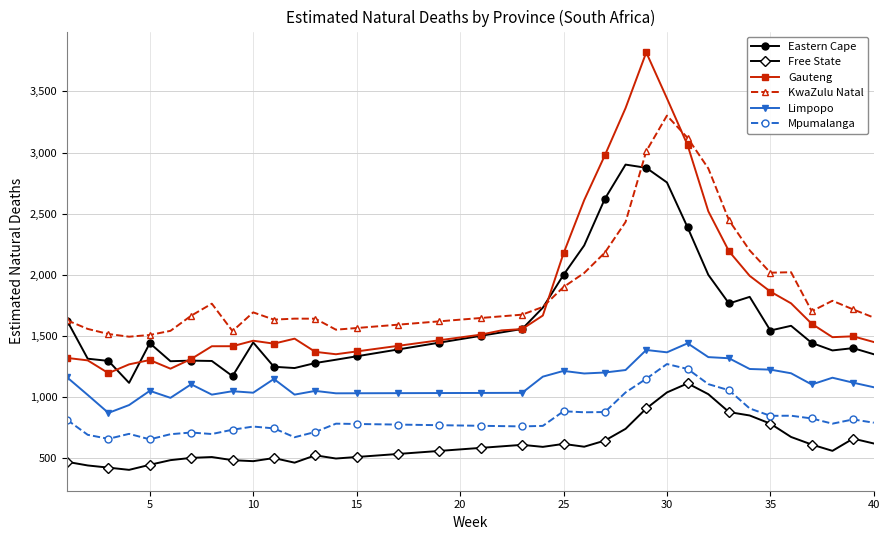

What is the maximum value for Mpumalanga?

1269.9